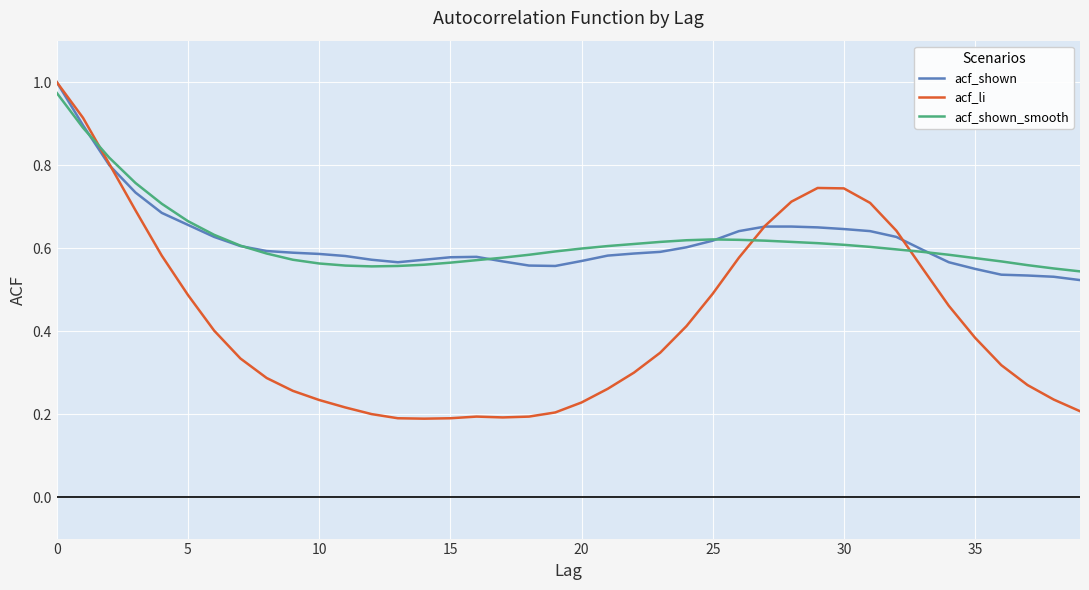

Does the chart display data point markers on the line(s)?

No